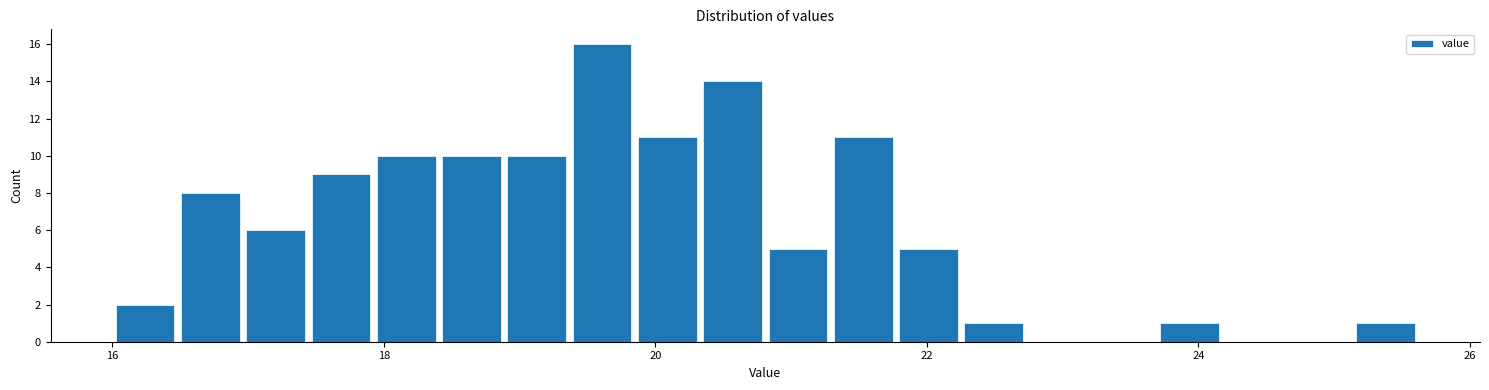

Read against the x-axis, roughly where is the centre of the tallest bar?

19.6